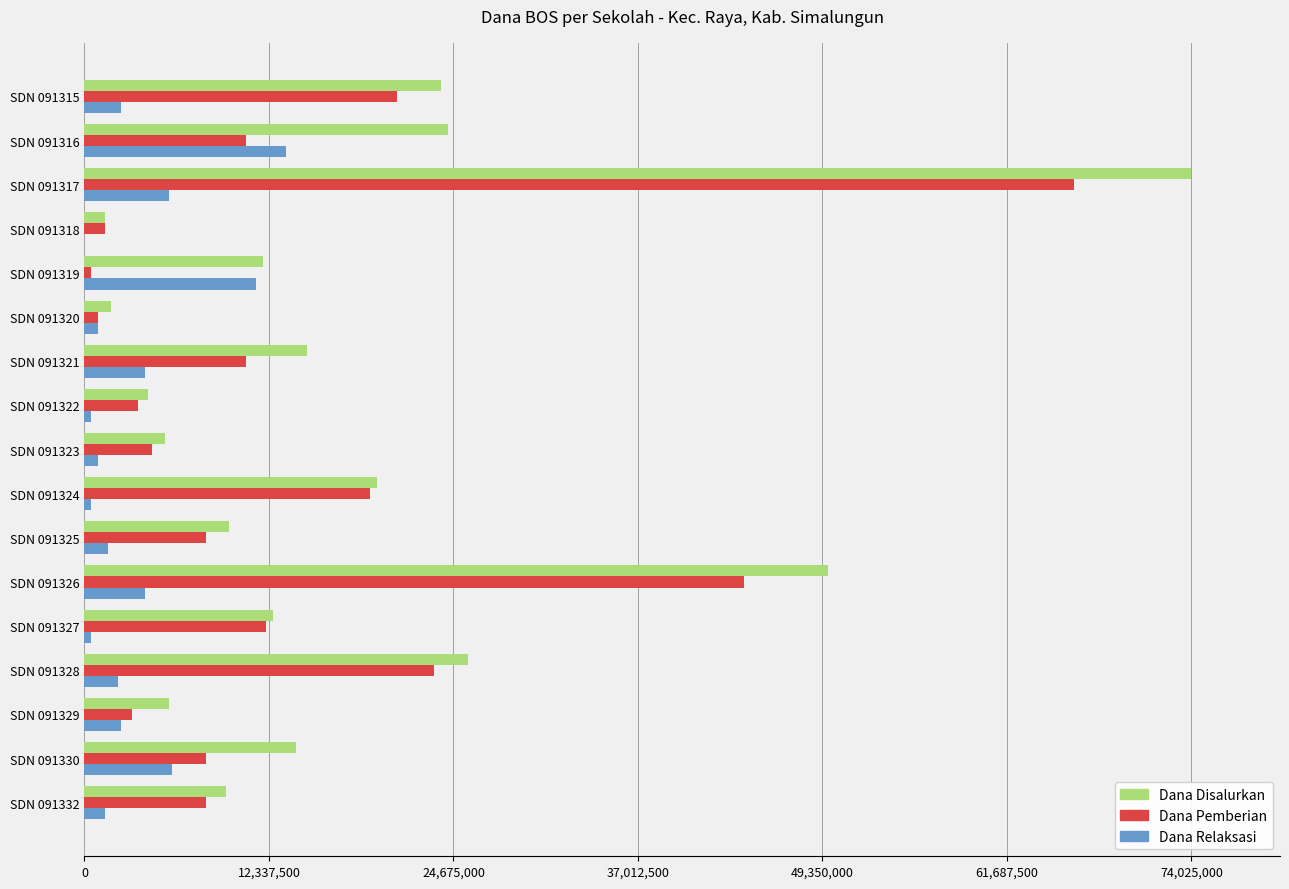

At which label is Dana Pemberian closest to 33300000?

SDN 091328